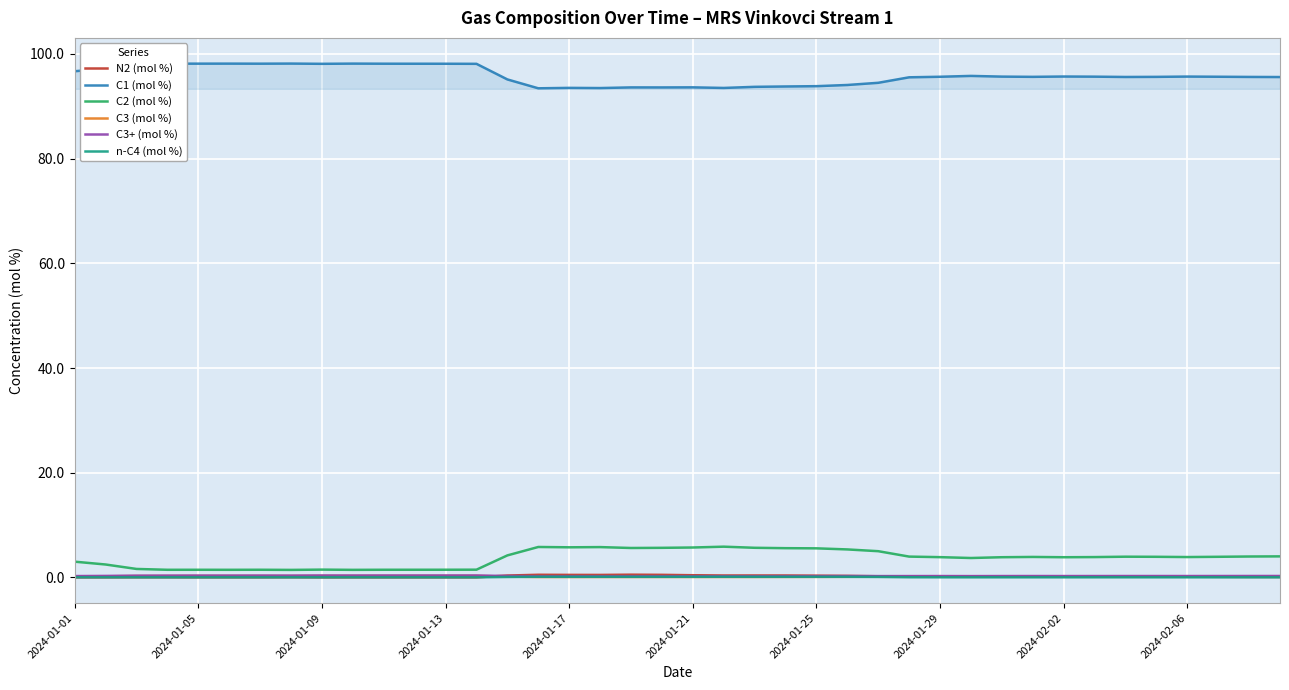

What is the difference between the second highest and second lowest values in the C3 (mol %) series?

0.2